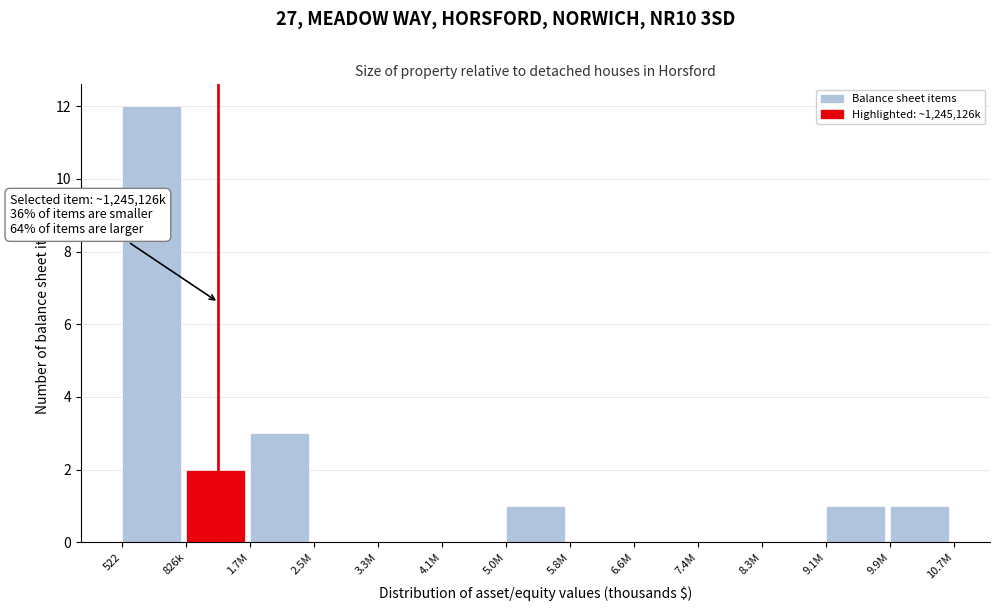

Reading right to left, list all the values displayed in this chart.

9.9M=1	9.1M=1	8.3M=0	7.4M=0	6.6M=0	5.8M=0	5.0M=1	4.1M=0	3.3M=0	2.5M=0	1.7M=3	826k=2	522=12